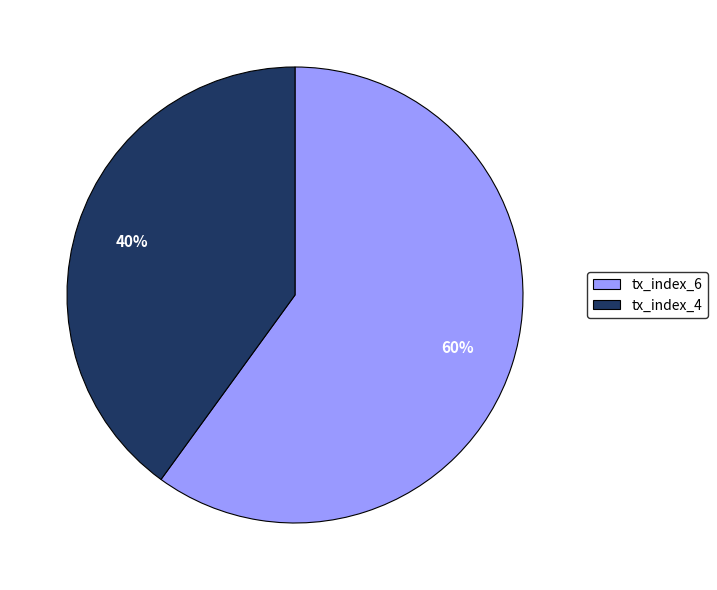

Combined, do tx_index_6 and tx_index_4 account for over 50%?

Yes